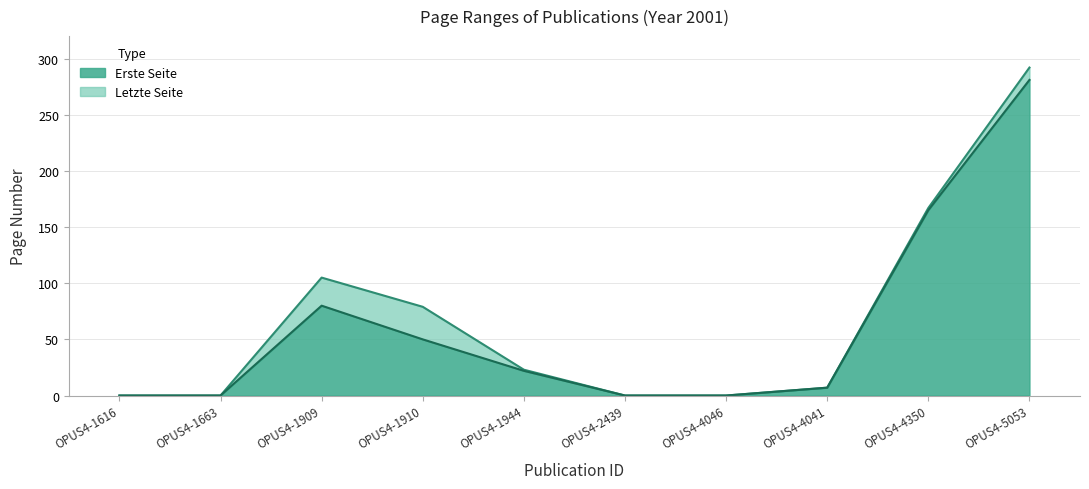

The value of Erste Seite at OPUS4-1944 is 37. True or false?

False